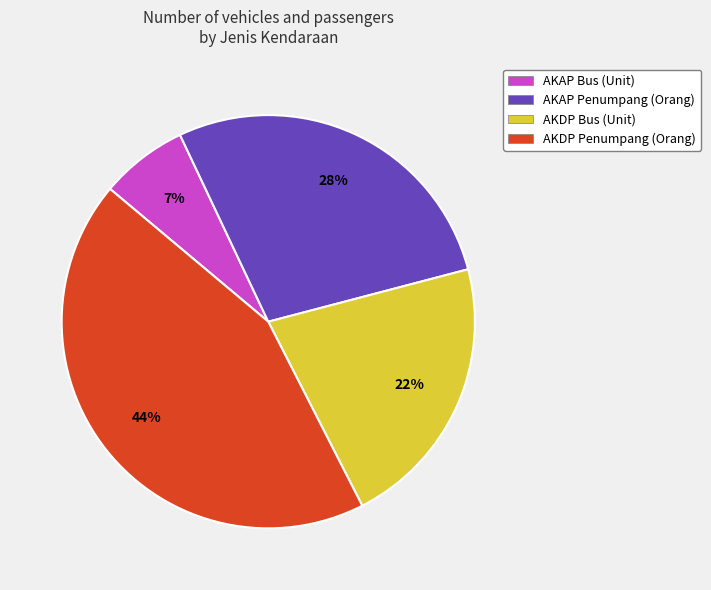

To the nearest percent, what is the difference between the largest and smallest slice percentages?

37%